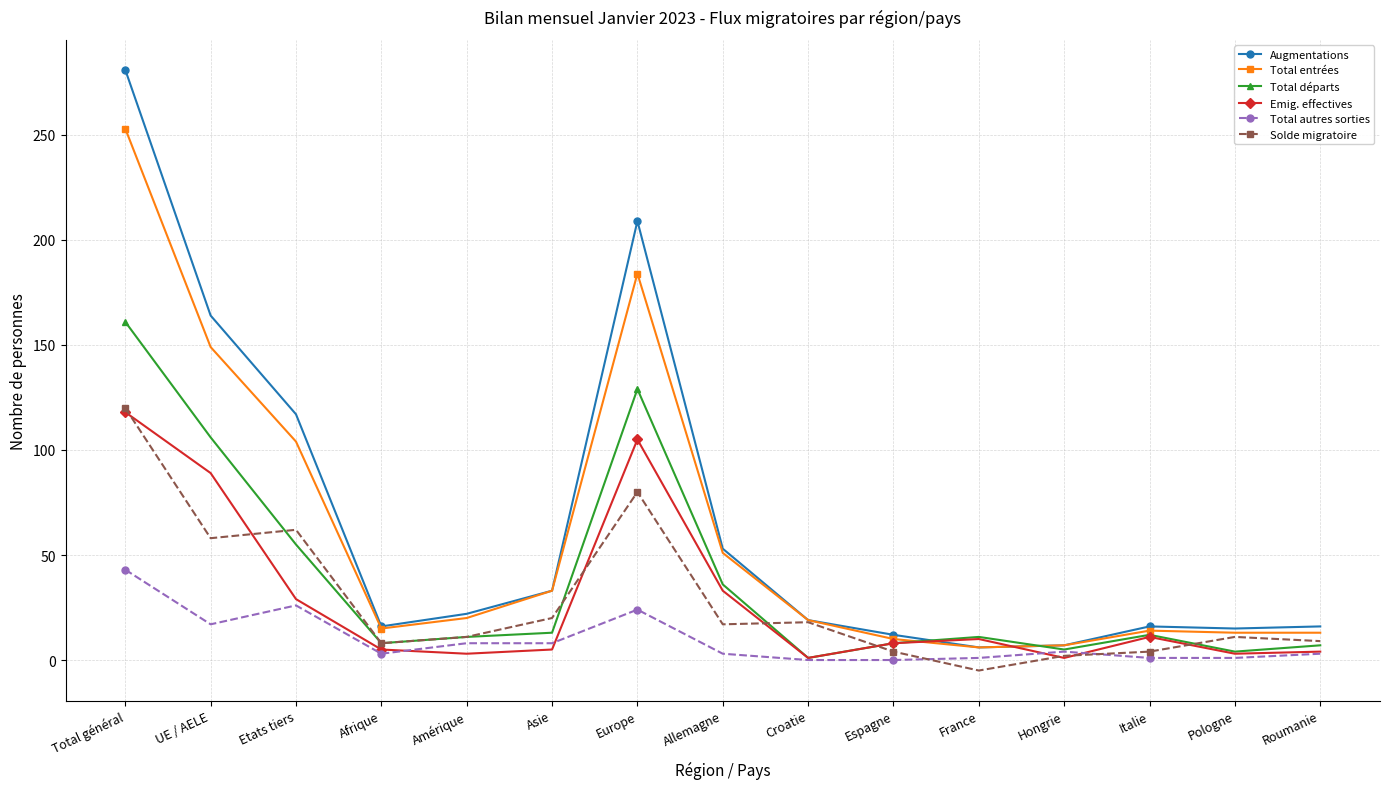

What is the difference between the maximum and minimum values in the Total départs series?

160